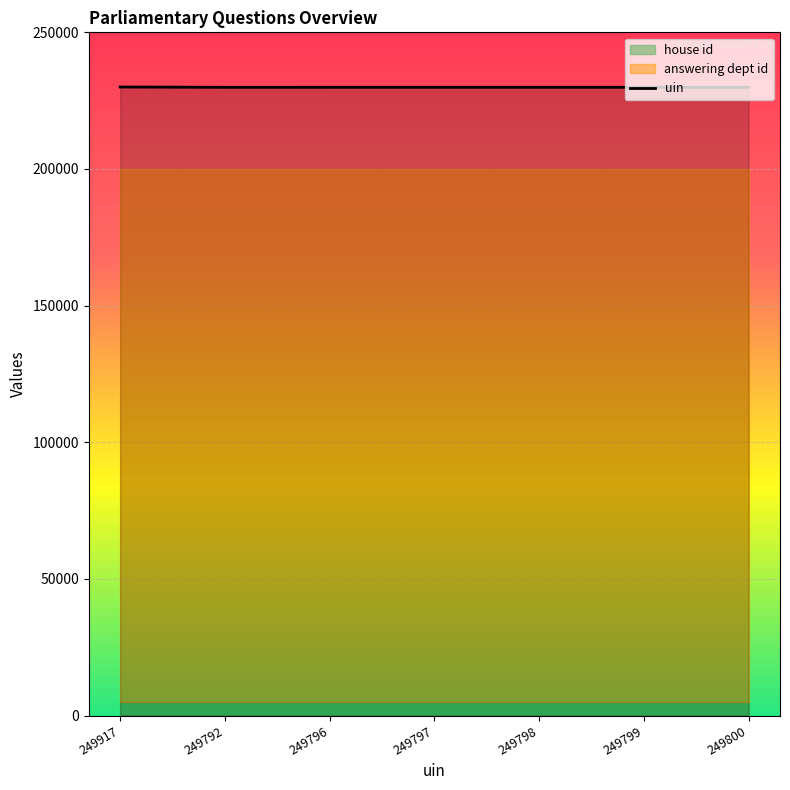

At which label does the data first exceed 229890?

249917